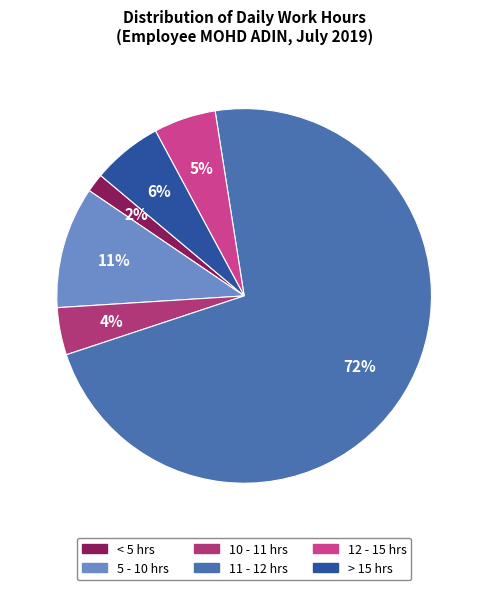

Does any single category account for the majority?

Yes